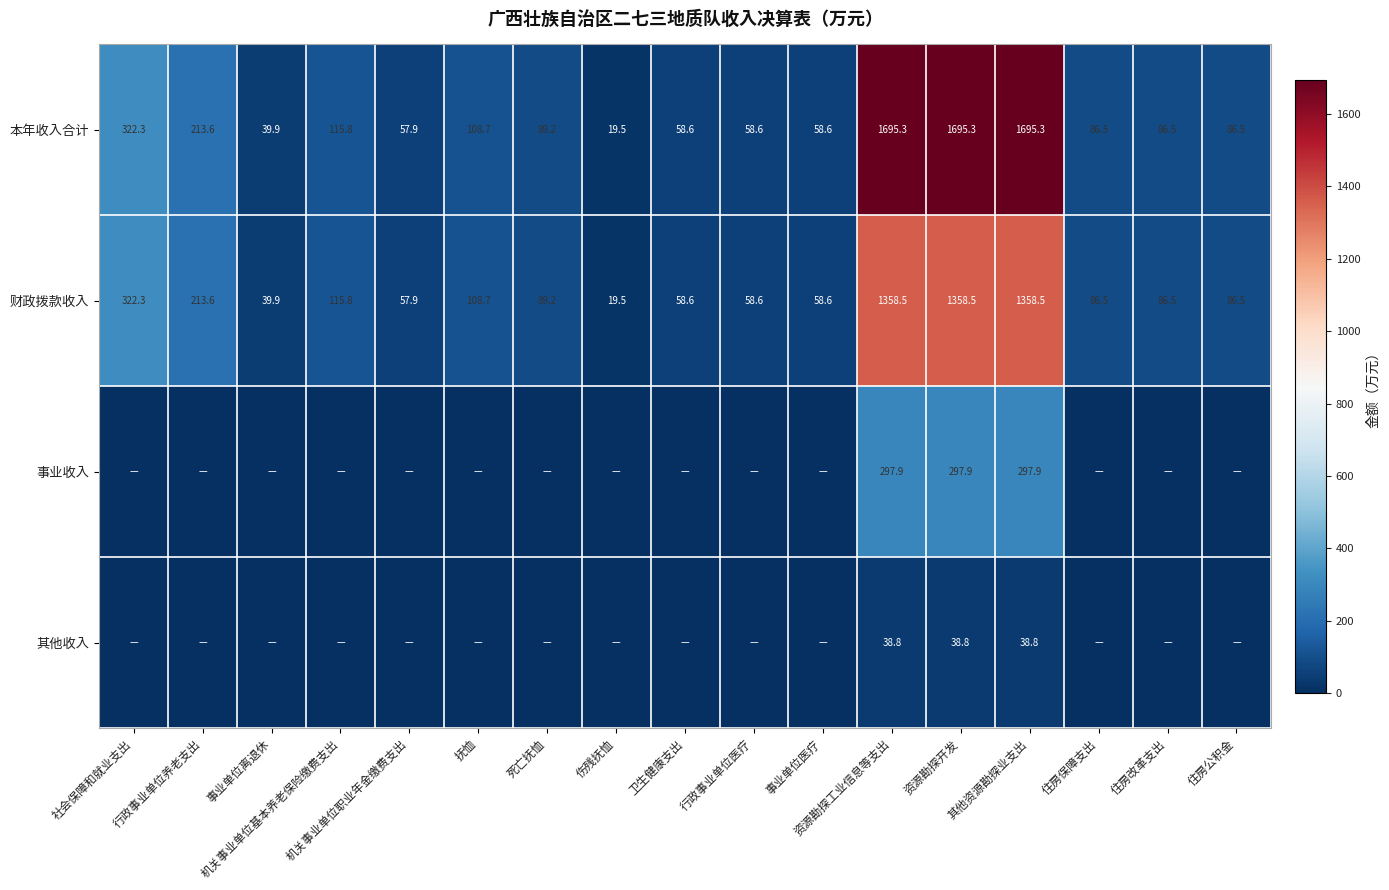

What is the total value across all series at 住房保障支出?

173.0